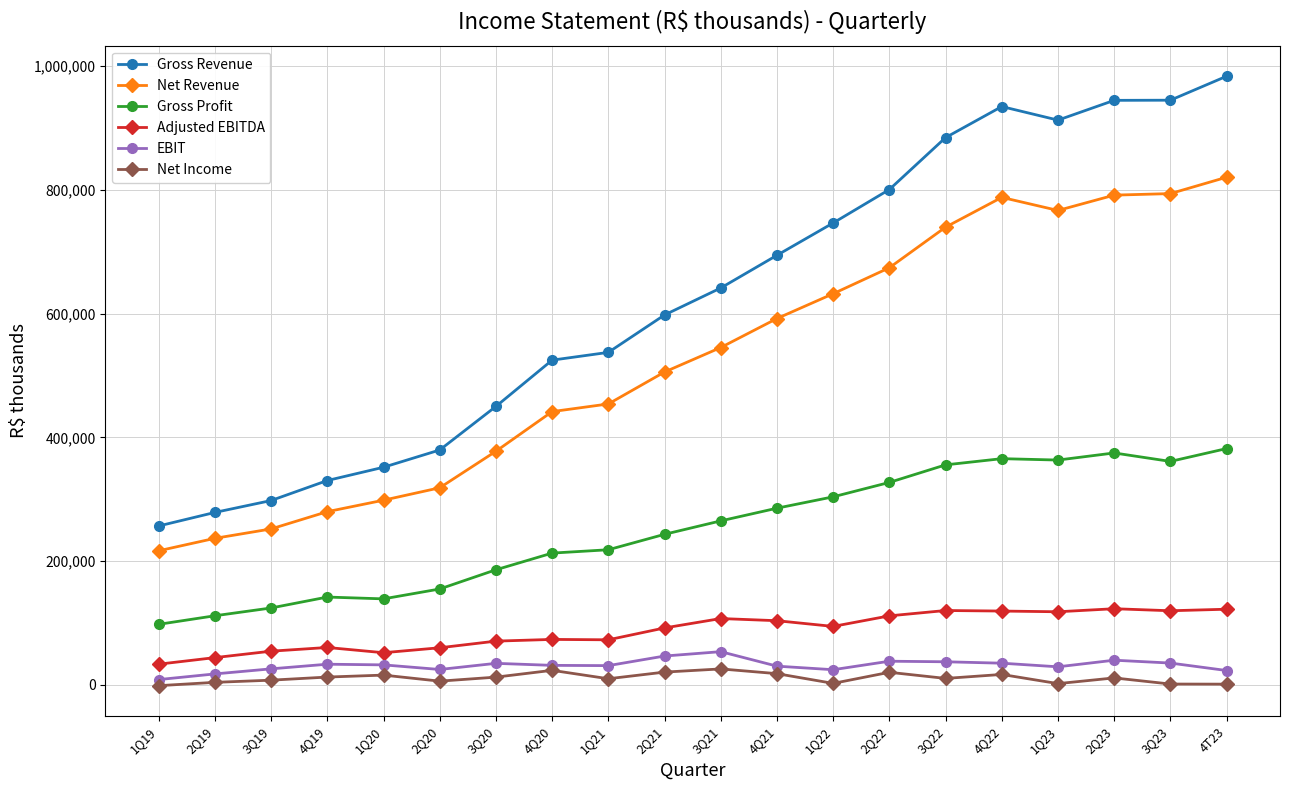

Count the number of categories in the chart.

20